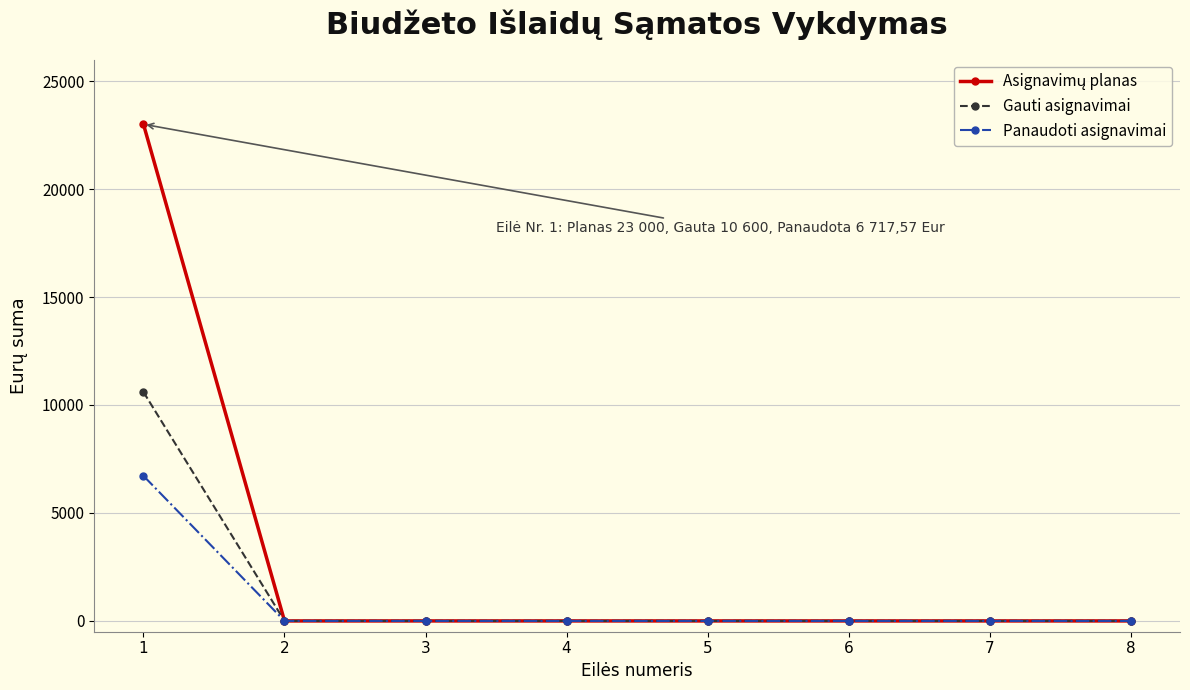

What is the value of the Panaudoti asignavimai point at the 1st from the left?

6717.6